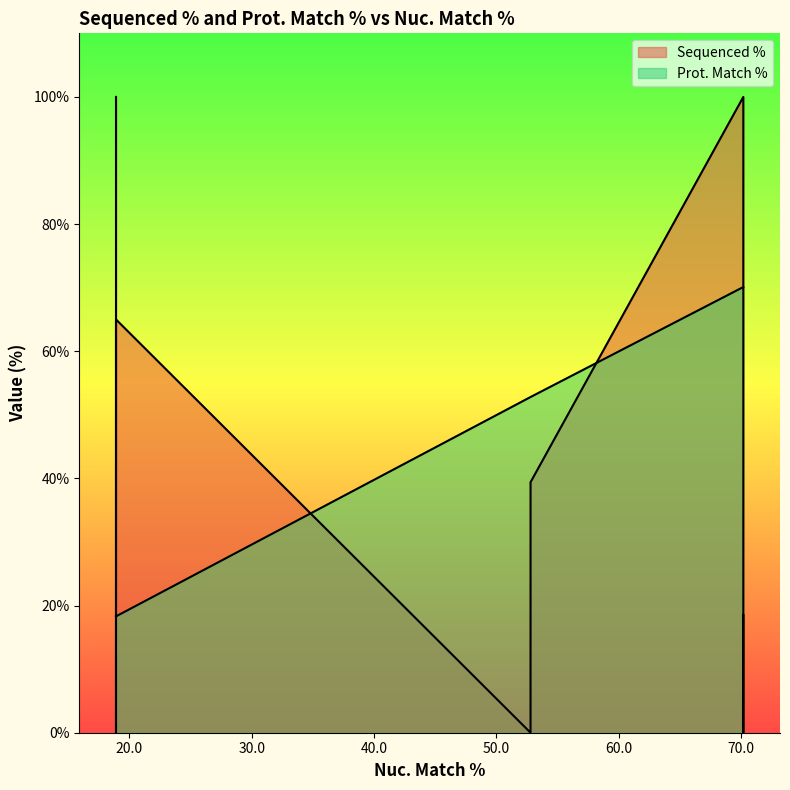

What is the difference between the highest and lowest values at 52.8?

52.8